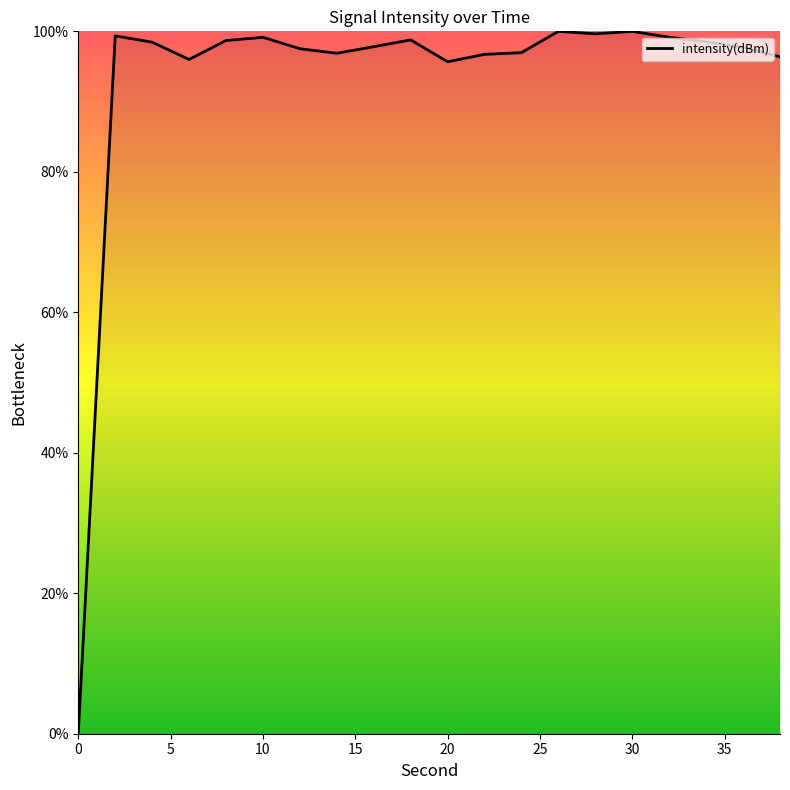

What is the greatest value displayed?

100.0